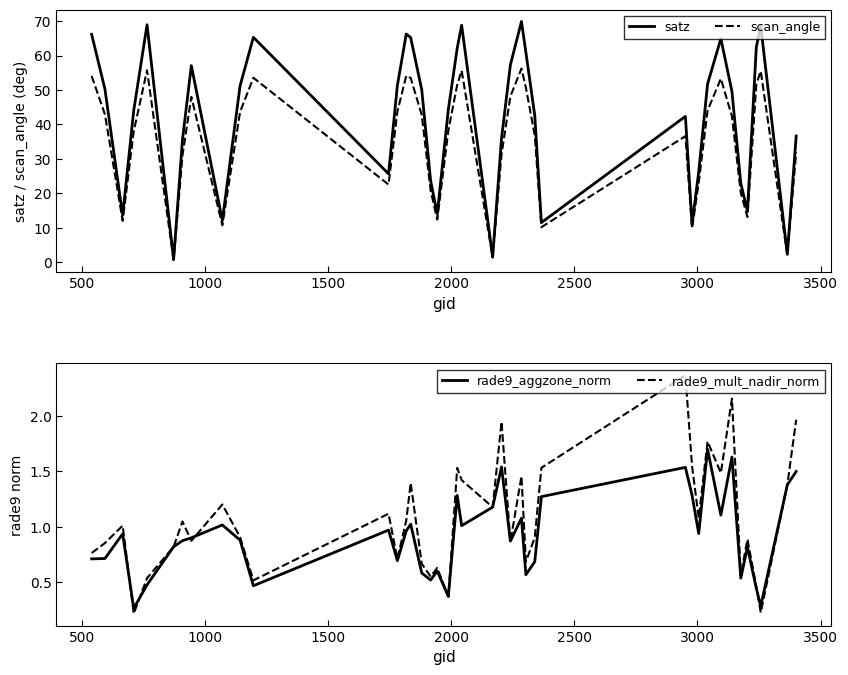

At 3000, list the series in order from smallest to largest.

rade9_aggzone_norm, rade9_mult_nadir_norm, scan_angle, satz